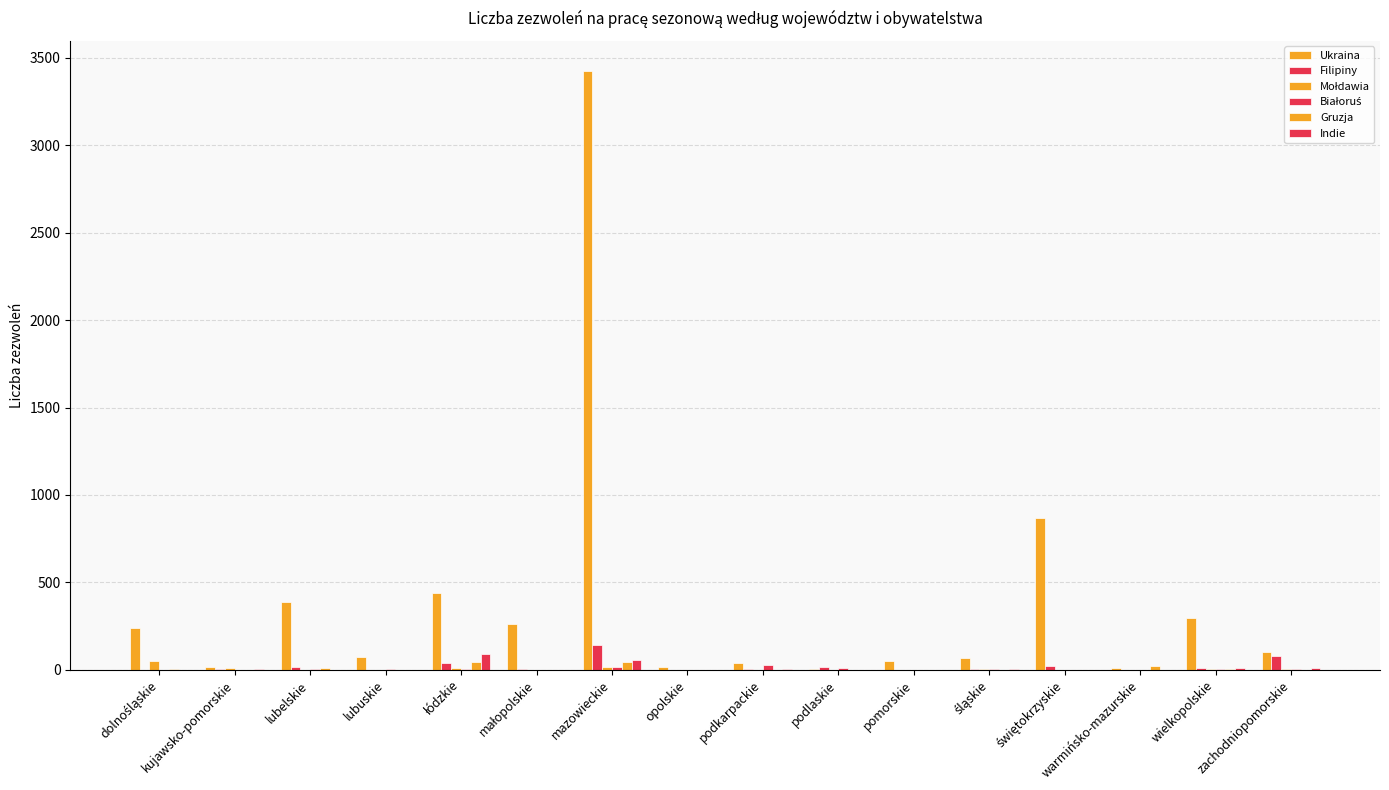

Reading right to left, extract all data points from this chart.

Ukraina: zachodniopomorskie=105	wielkopolskie=298	warmińsko-mazurskie=12	świętokrzyskie=869	śląskie=66	pomorskie=48	podlaskie=4	podkarpackie=42	opolskie=17	mazowieckie=3426	małopolskie=262	łódzkie=439	lubuskie=74	lubelskie=387	kujawsko-pomorskie=18	dolnośląskie=241
Filipiny: zachodniopomorskie=79	wielkopolskie=11	warmińsko-mazurskie=0	świętokrzyskie=22	śląskie=5	pomorskie=0	podlaskie=19	podkarpackie=4	opolskie=0	mazowieckie=143	małopolskie=3	łódzkie=37	lubuskie=0	lubelskie=18	kujawsko-pomorskie=6	dolnośląskie=2
Mołdawia: zachodniopomorskie=7	wielkopolskie=6	warmińsko-mazurskie=1	świętokrzyskie=0	śląskie=3	pomorskie=2	podlaskie=0	podkarpackie=1	opolskie=2	mazowieckie=17	małopolskie=0	łódzkie=12	lubuskie=2	lubelskie=1	kujawsko-pomorskie=9	dolnośląskie=51
Białoruś: zachodniopomorskie=6	wielkopolskie=3	warmińsko-mazurskie=2	świętokrzyskie=1	śląskie=3	pomorskie=2	podlaskie=10	podkarpackie=27	opolskie=0	mazowieckie=19	małopolskie=0	łódzkie=4	lubuskie=4	lubelskie=4	kujawsko-pomorskie=0	dolnośląskie=1
Gruzja: zachodniopomorskie=0	wielkopolskie=3	warmińsko-mazurskie=23	świętokrzyskie=0	śląskie=1	pomorskie=2	podlaskie=0	podkarpackie=0	opolskie=0	mazowieckie=46	małopolskie=0	łódzkie=45	lubuskie=1	lubelskie=13	kujawsko-pomorskie=1	dolnośląskie=6
Indie: zachodniopomorskie=11	wielkopolskie=8	warmińsko-mazurskie=0	świętokrzyskie=0	śląskie=7	pomorskie=2	podlaskie=0	podkarpackie=5	opolskie=0	mazowieckie=59	małopolskie=0	łódzkie=91	lubuskie=0	lubelskie=0	kujawsko-pomorskie=7	dolnośląskie=0